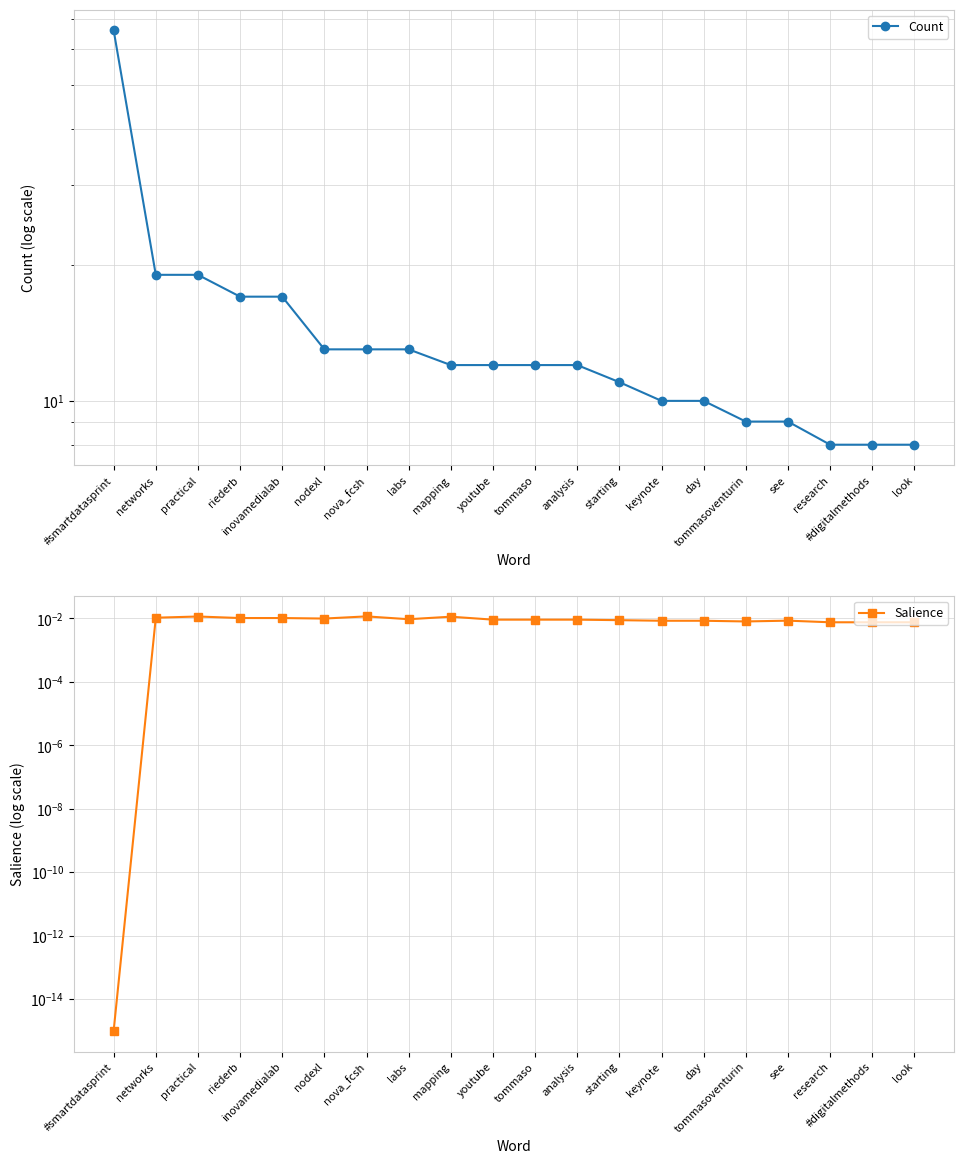

In Salience, how many points are higher than both neighbors (excluding endpoints)?

4